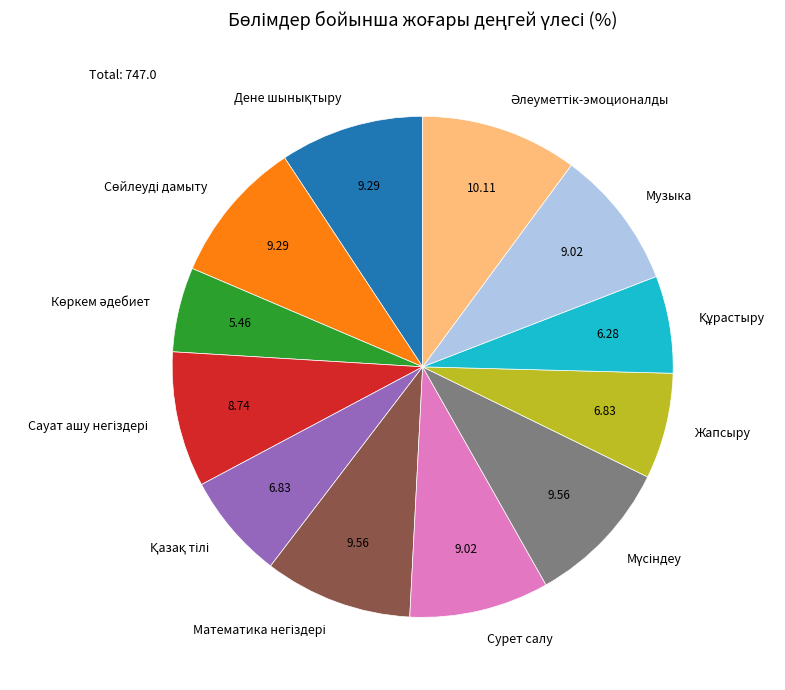

Does Жапсыру represent more than half of the total?

No